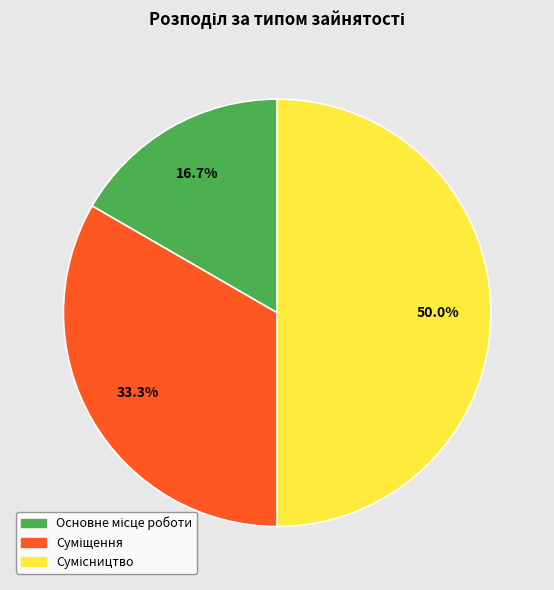

Which slice is the smallest?

Основне місце роботи